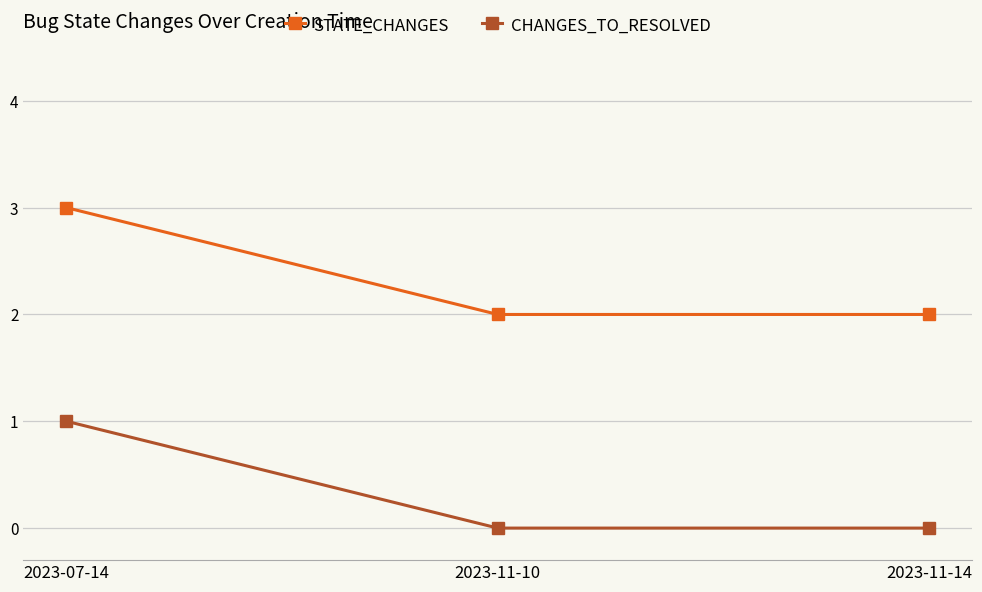

Count the number of data series in this chart.

2